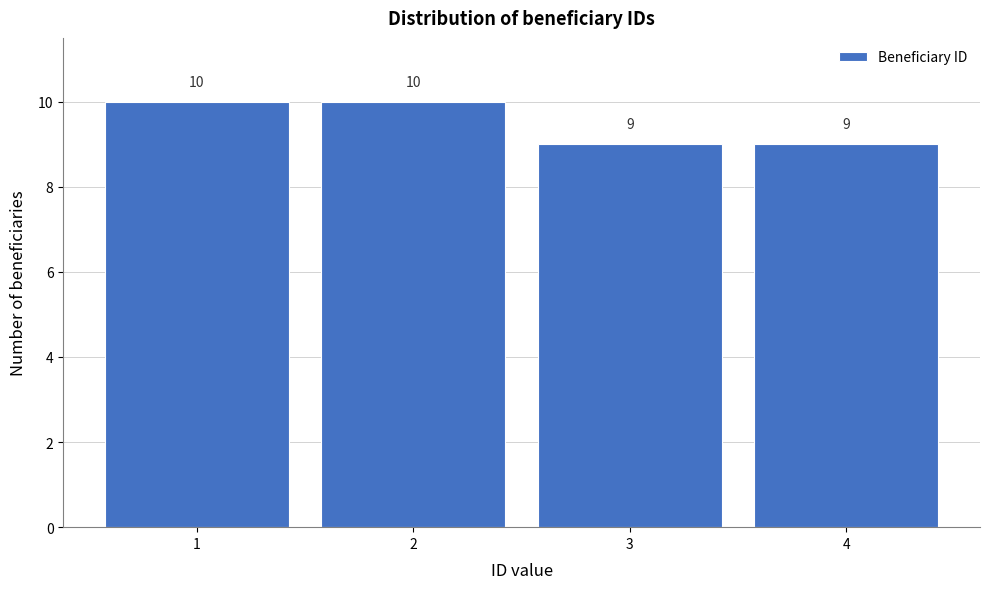

How tall is the bar that spans 0.5 to 1.5 on the x-axis?

10